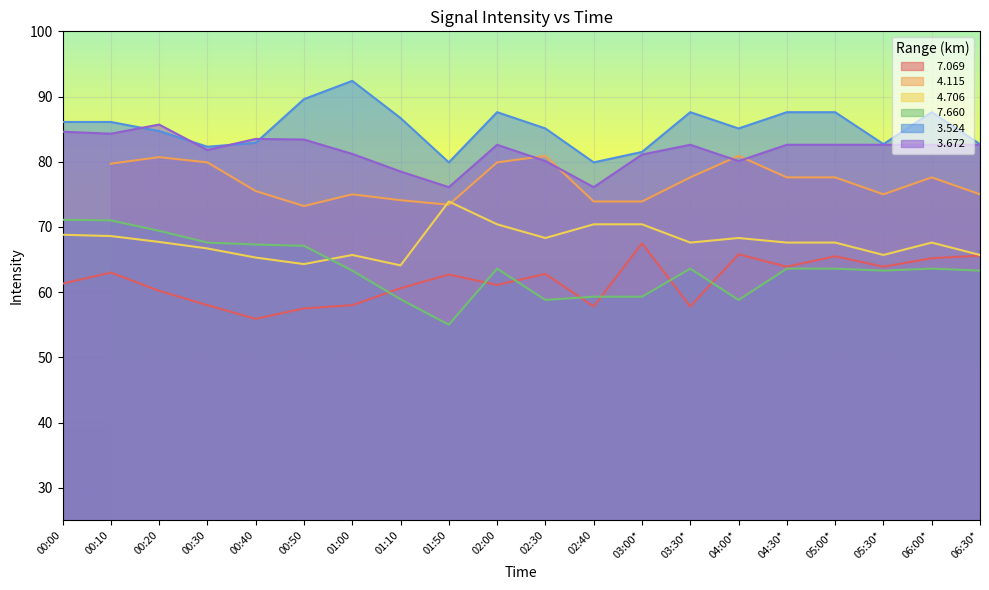

Which series has the widest spread of values?

  7.660